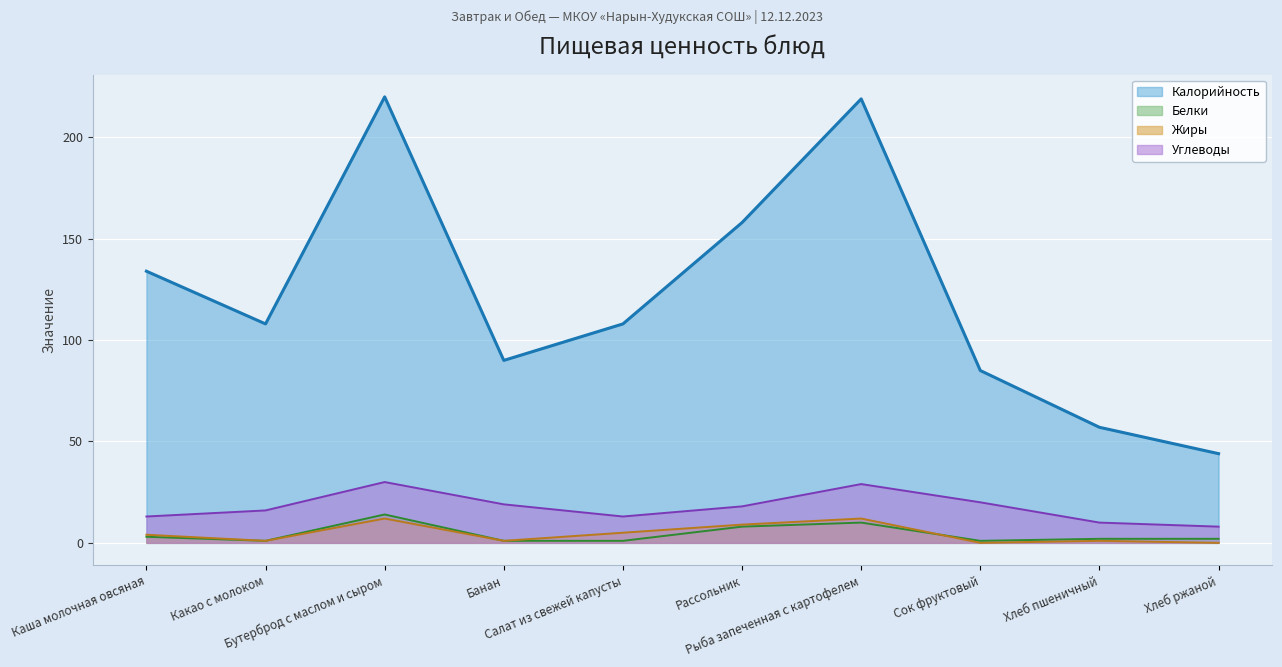

Reading left to right, list all the values displayed in this chart.

Калорийность: 134	108	220	90	108	158	219	85	57	44
Белки: 3	1	14	1	1	8	10	1	2	2
Жиры: 4	1	12	1	5	9	12	0	1	0
Углеводы: 13	16	30	19	13	18	29	20	10	8